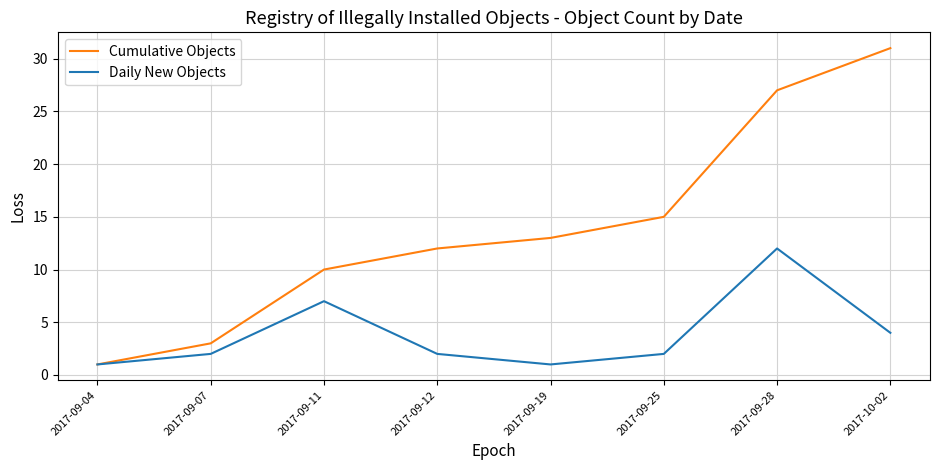

Which series has the largest total across all categories?

Cumulative Objects